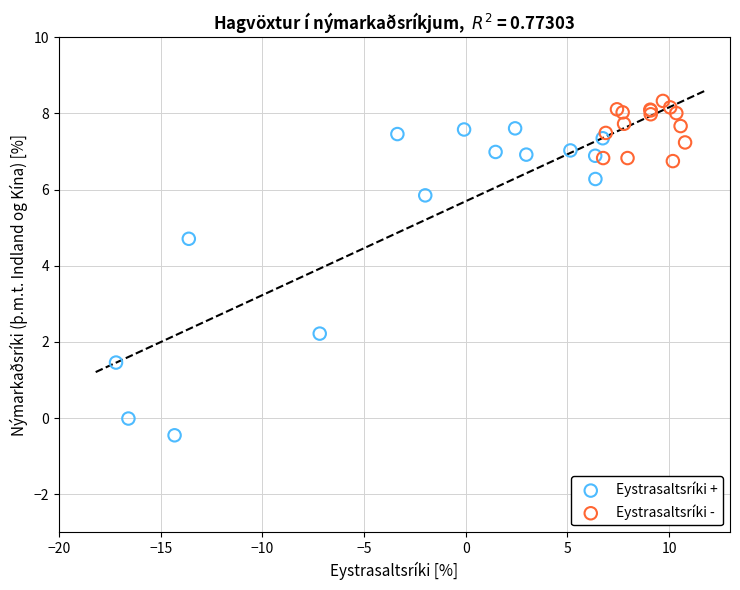

Which series has the widest spread of Y values?

Eystrasaltsríki +